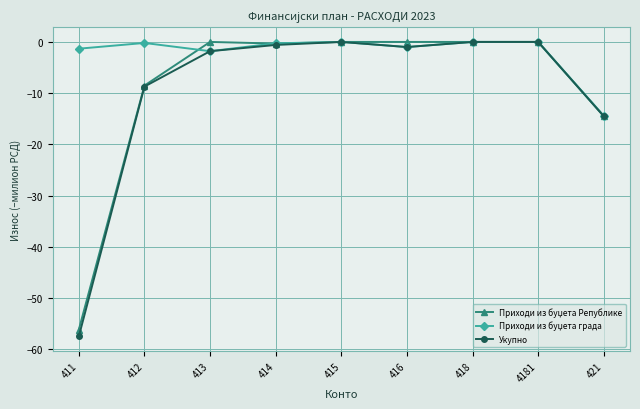

Which series has the widest spread of values?

Укупно